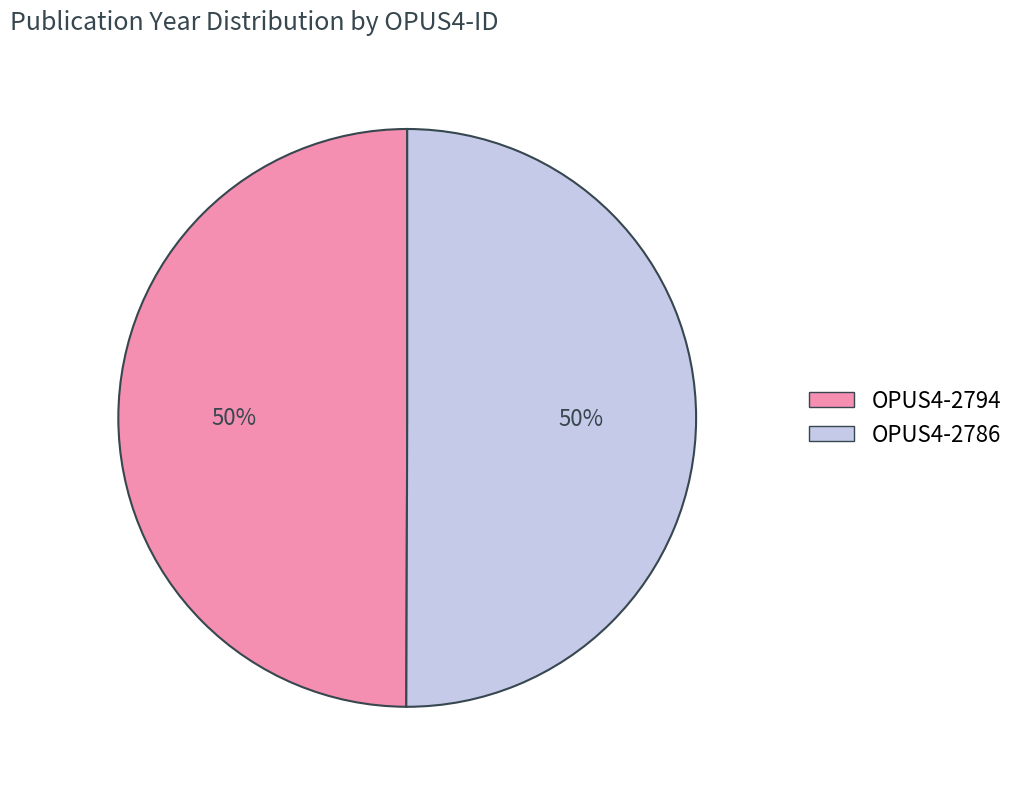

What is the ratio of the value at OPUS4-2794 to the value at OPUS4-2786?

1.0